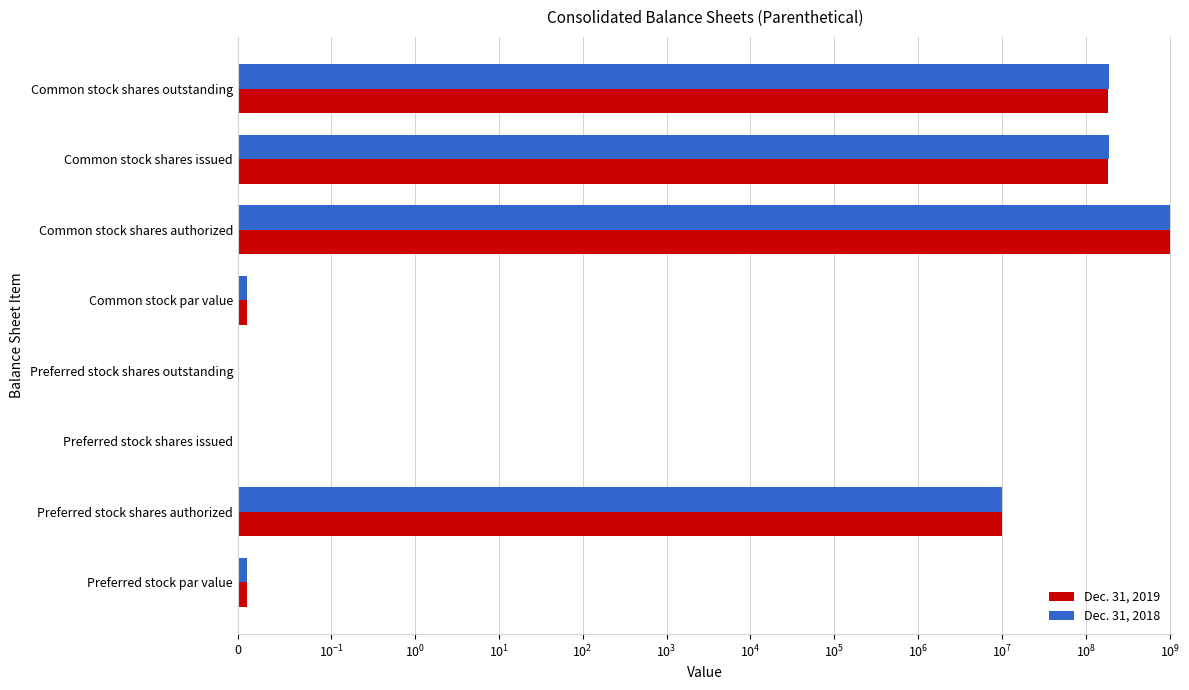

Which series has the largest total across all categories?

Dec. 31, 2018